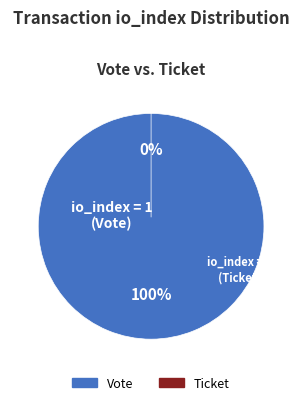

The Vote (io_index=1) slice represents 99% of the pie. True or false?

False